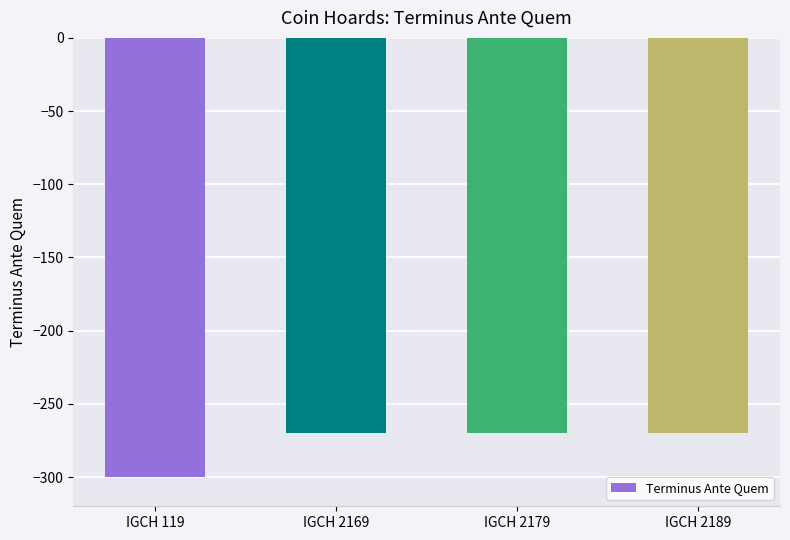

At which category does the chart reach its minimum across all series?

IGCH 119